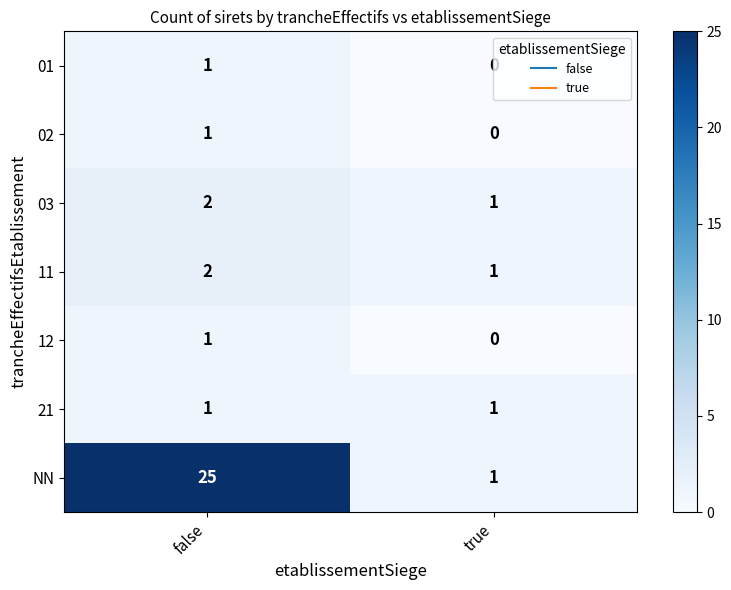

The 02 series shows 0 at true. True or false?

True